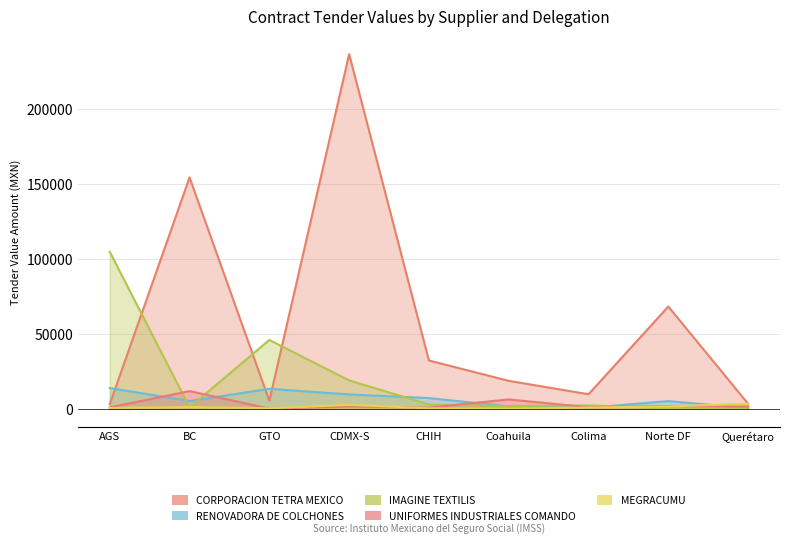

Where does the MEGRACUMU series first go above 825?

BC